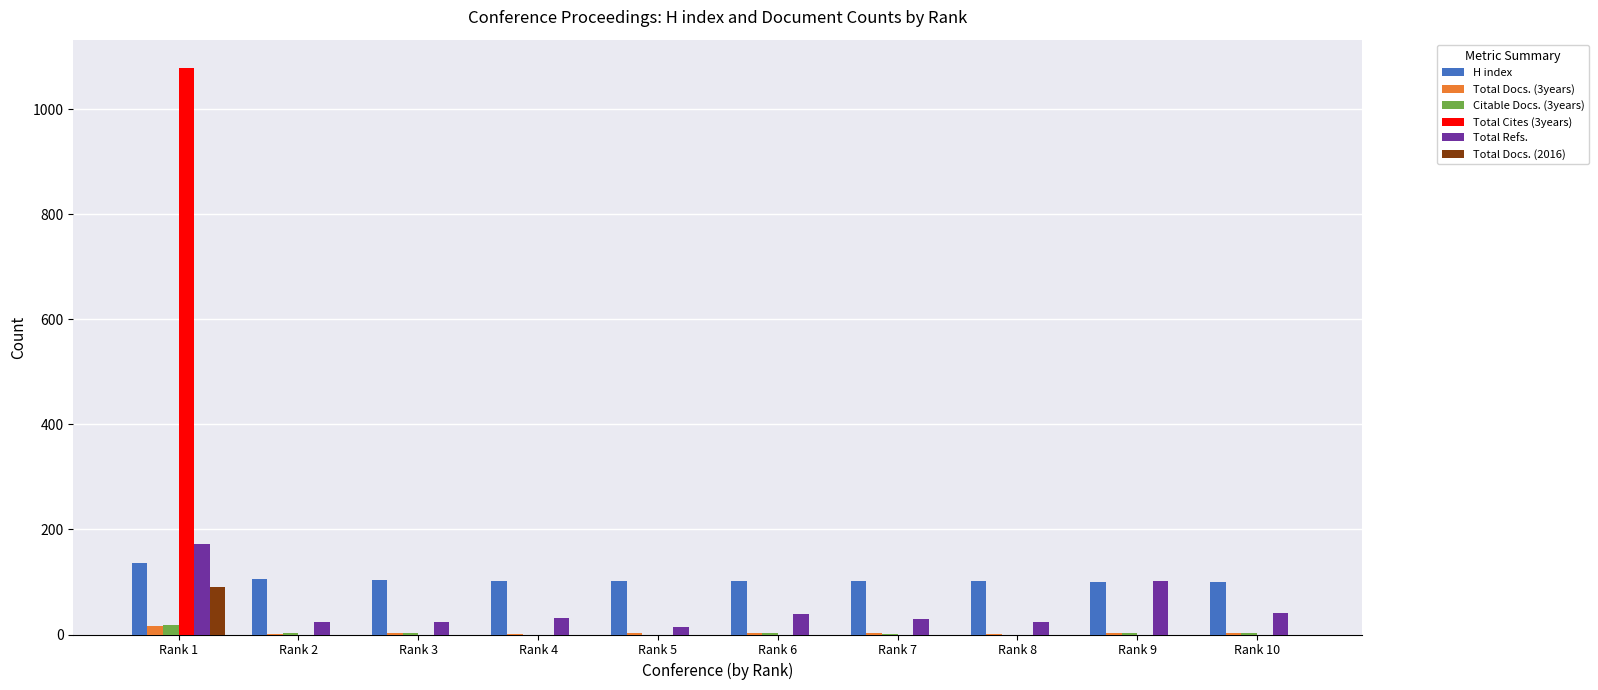

At which category is the sum across all series the highest?

Rank 1